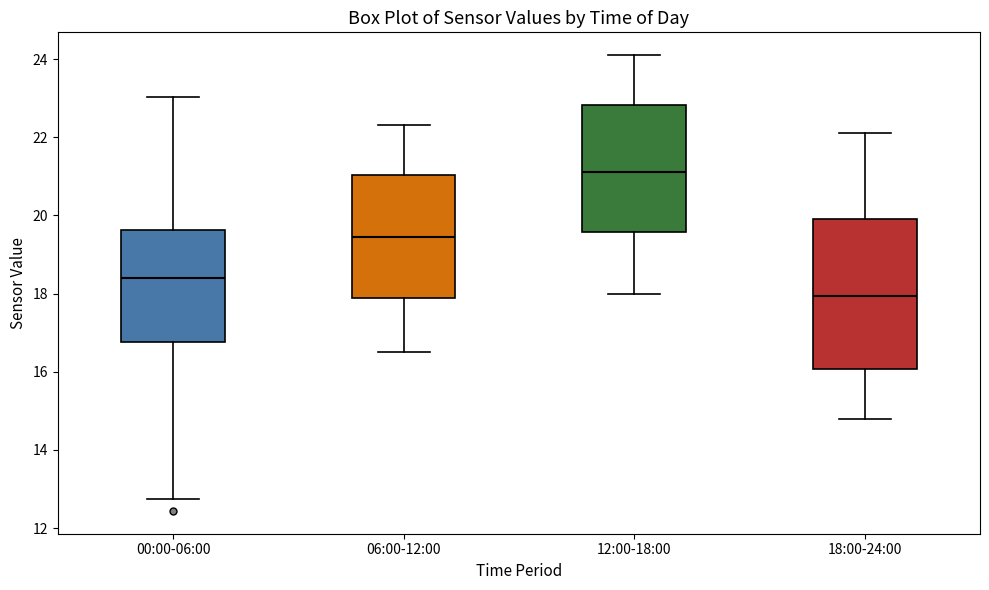

Comparing the boxes themselves (not the whiskers), which one is the tallest?

18:00-24:00